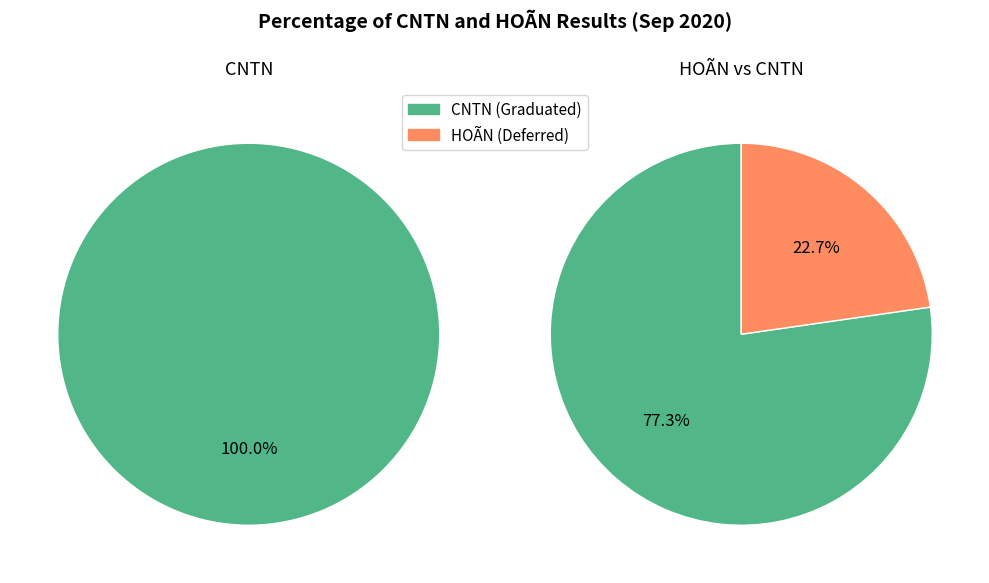

Between CNTN and HOÃN, which is larger?

CNTN